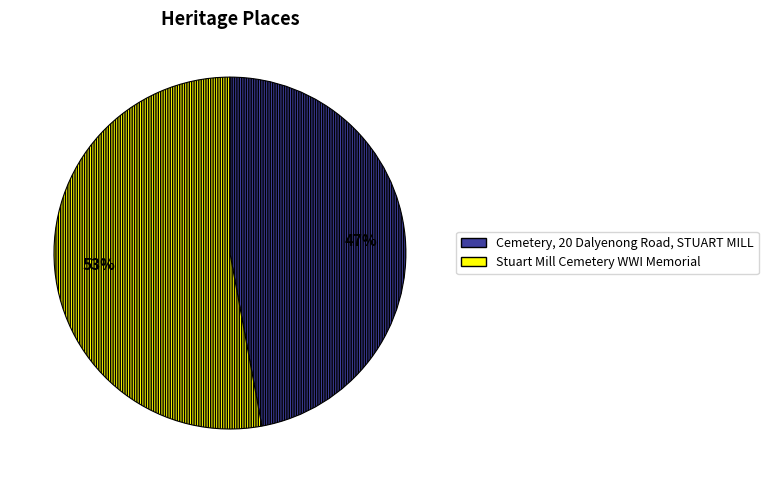

Is there a majority slice in this chart?

Yes